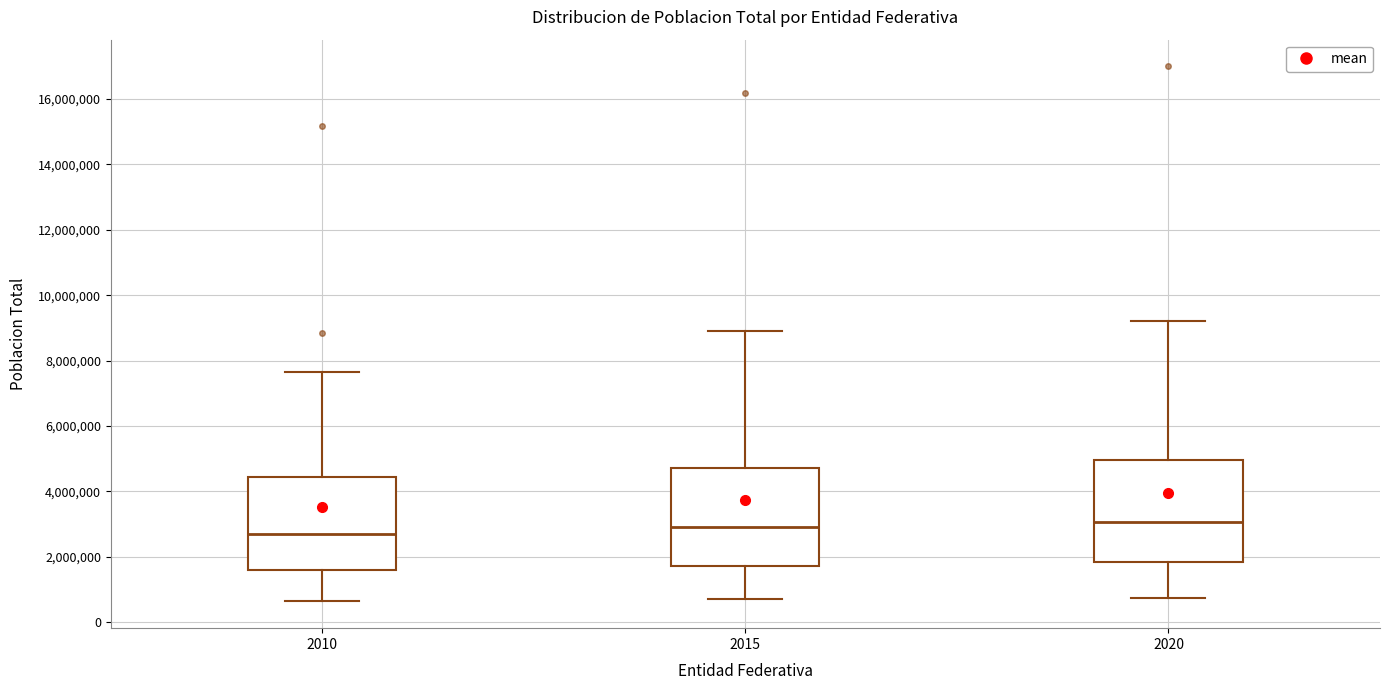

Where is the lower edge of the box at x = 2010 on the y-axis? The values are not printed on the chart, so give them approximately, as read against the axis.

1600000